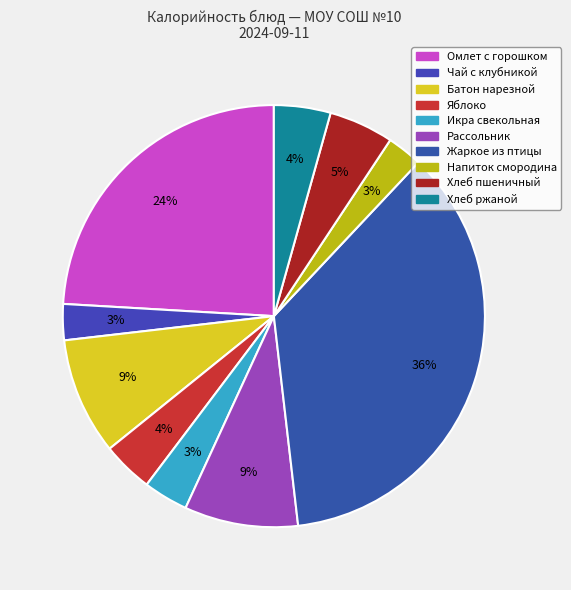

Which category has the biggest portion of the pie?

Жаркое из птицы